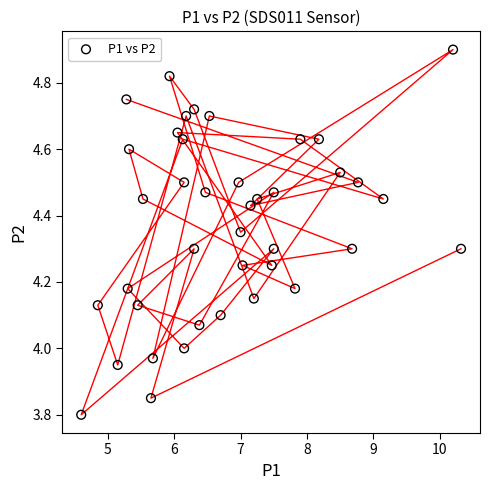

What is the range of Y values (max minus min)?

1.1